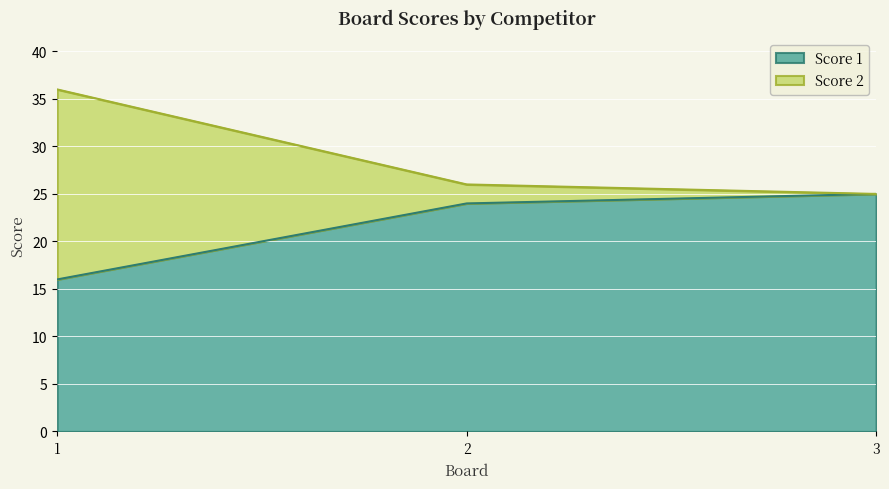

Which series changed the most between 1 and 2?

Score 2